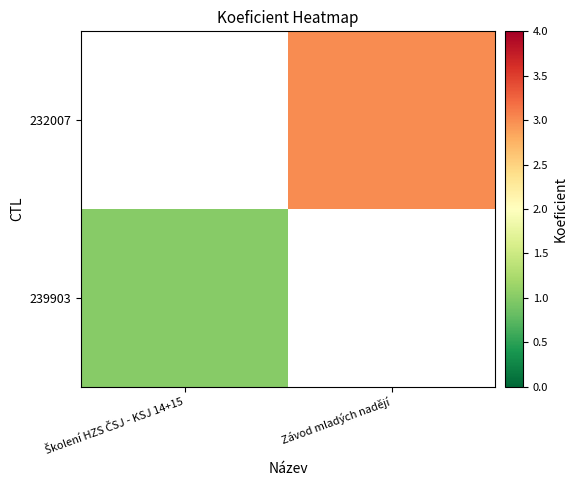

Is the value of 239903 at Školení HZS ČSJ - KSJ 14+15 greater than the value of 232007 at Školení HZS ČSJ - KSJ 14+15?

No